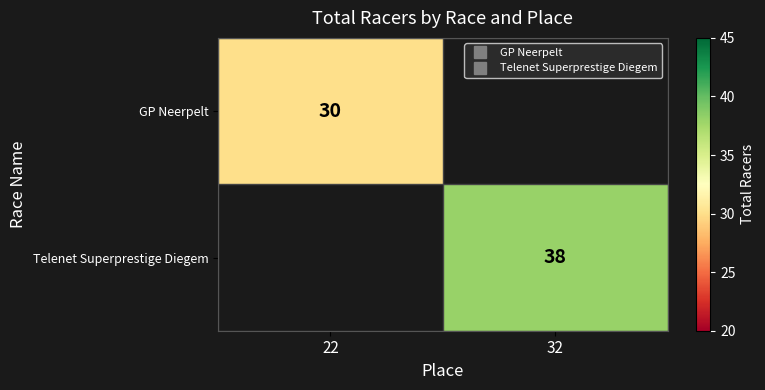

The value of Telenet Superprestige Diegem at 32 is 38.0. True or false?

True